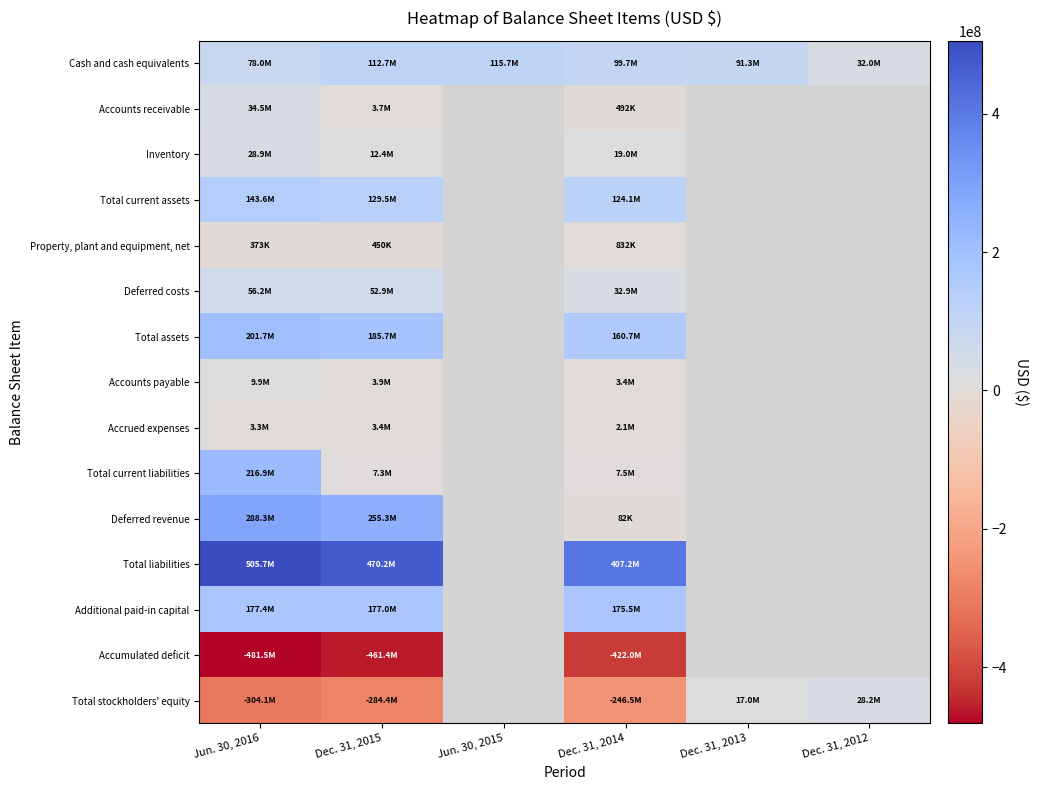

At how many categories does at least one series exceed 304212295?

3